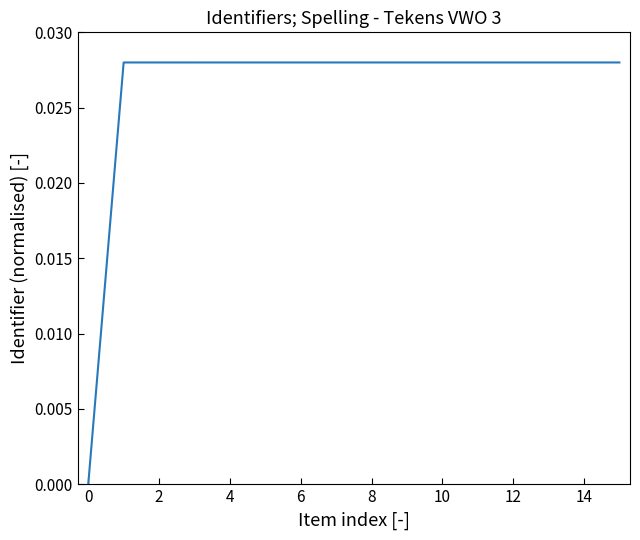

The value at 0 is 0.0. True or false?

True